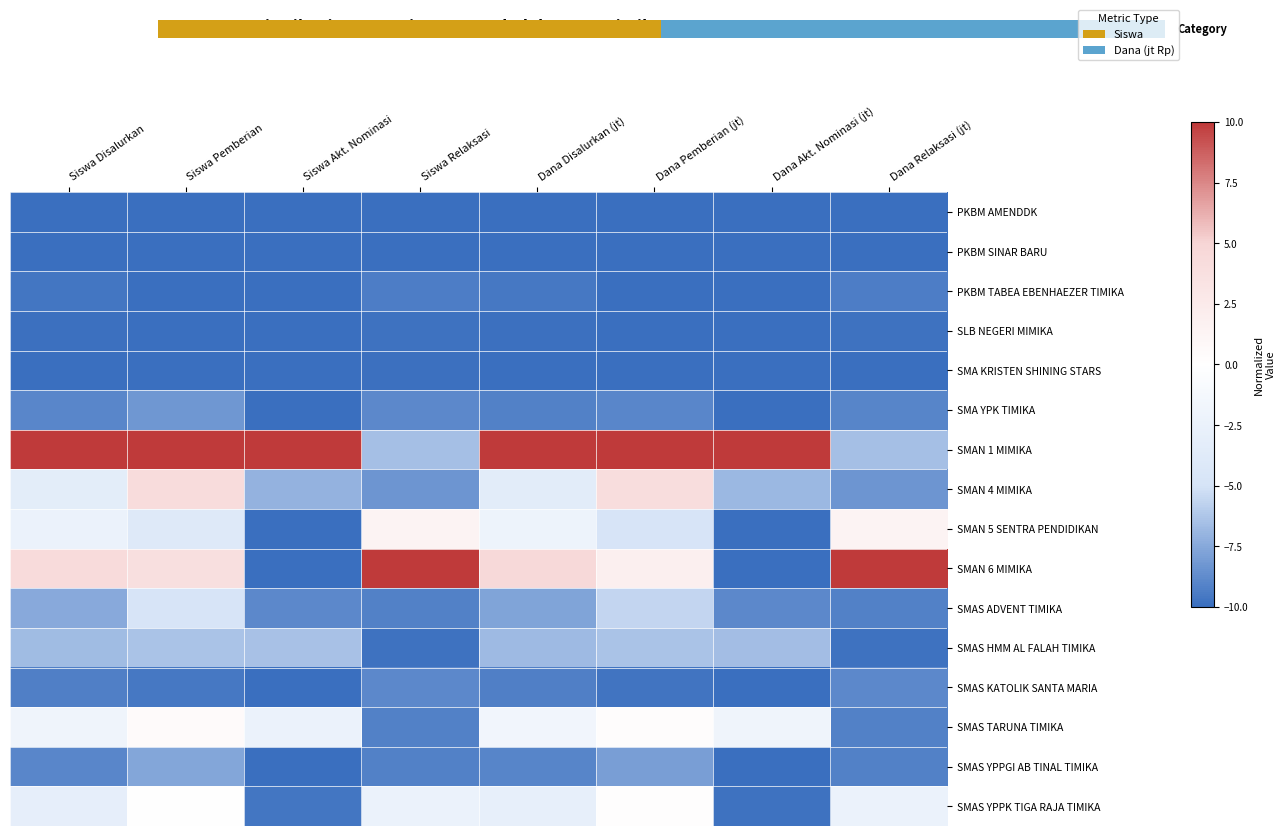

Which series has the largest total across all categories?

SMAN 1 MIMIKA